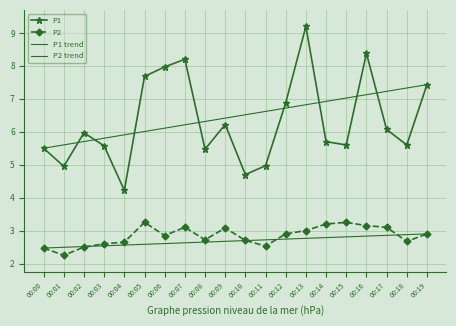

Is it true that P1 equals 7.5 at 00:00?

False